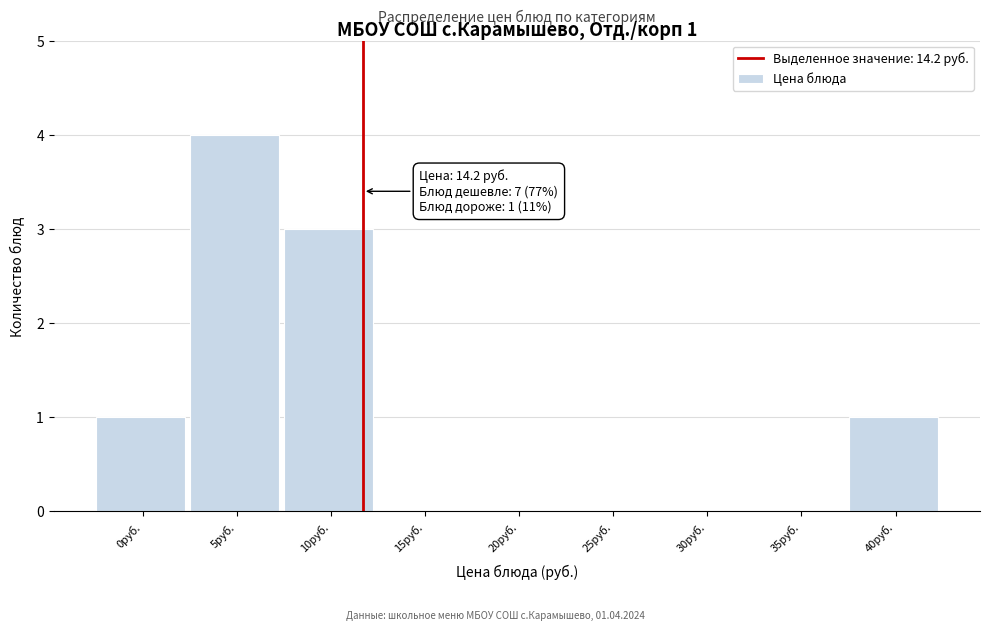

Reading right to left, transcribe all the data shown in this chart.

40руб.=1	35руб.=0	30руб.=0	25руб.=0	20руб.=0	15руб.=0	10руб.=3	5руб.=4	0руб.=1